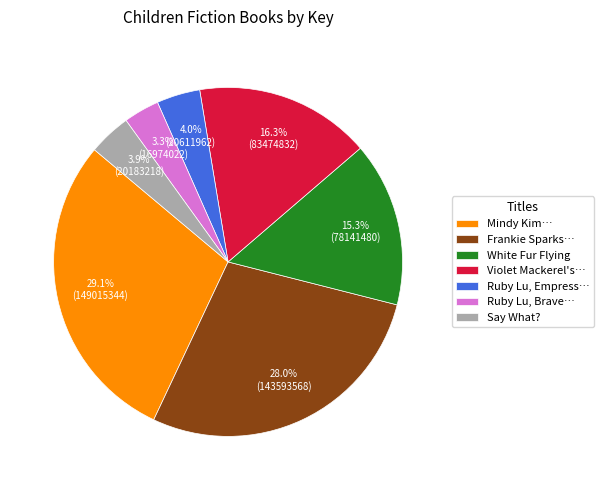

Which slice is the smallest?

Ruby Lu, Brave…